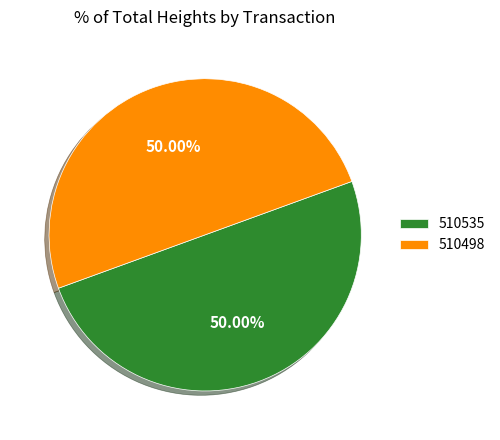

Approximately how many times larger is the value at 510535 compared to 510498?

1.0